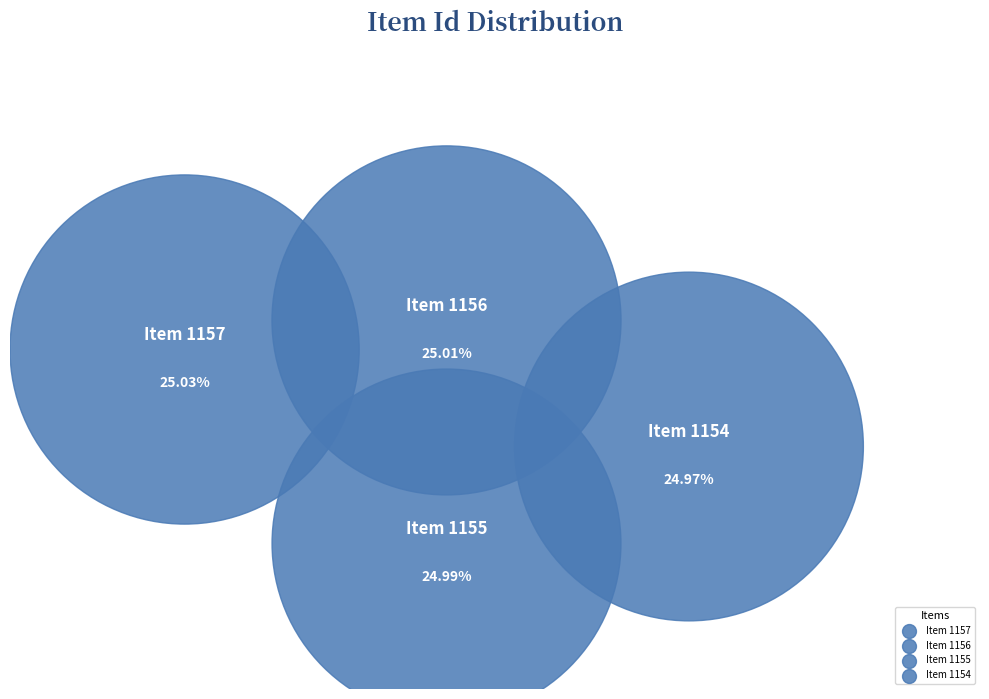

Count the number of slices in the pie.

4